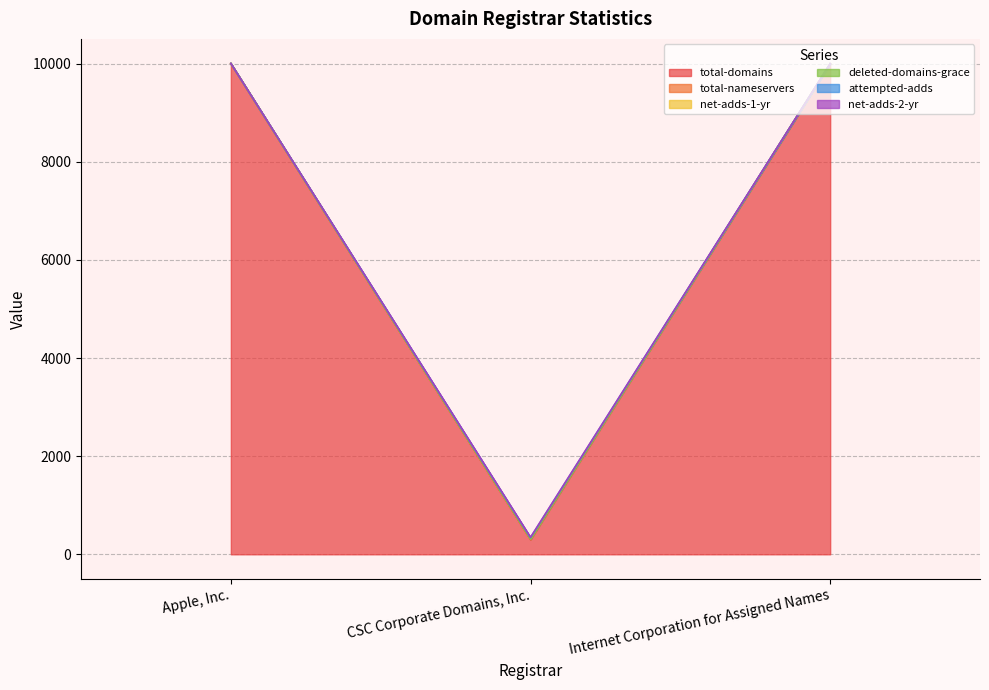

What is the sum of all attempted-adds values?

20313